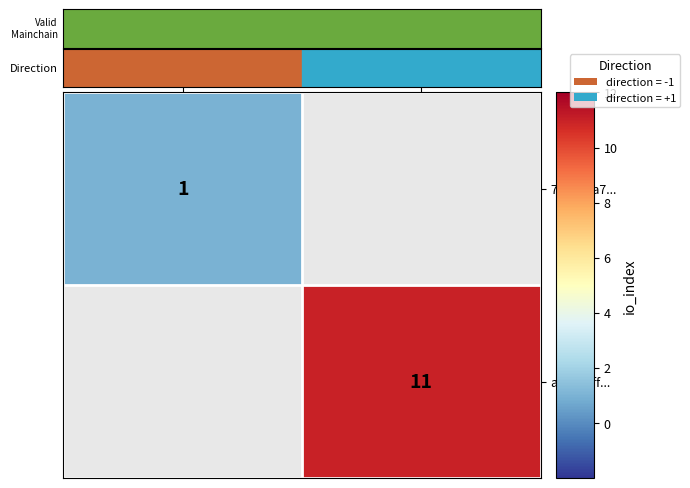

The value of a6294aff... at direction=+1 is 11. True or false?

True